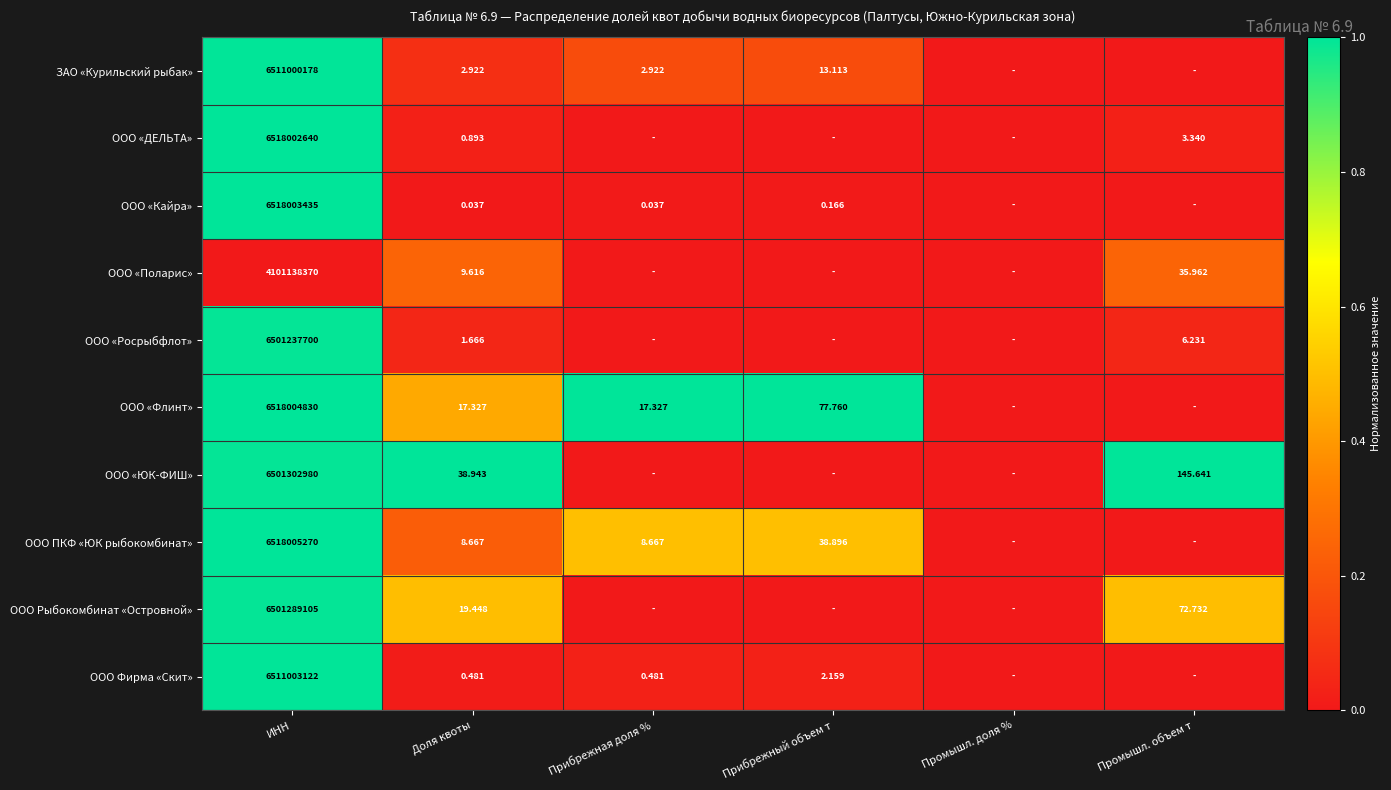

At ИНН, list the series in order from smallest to largest.

ООО «Поларис», ООО «Росрыбфлот», ООО Рыбокомбинат «Островной», ООО «ЮК-ФИШ», ЗАО «Курильский рыбак», ООО Фирма «Скит», ООО «ДЕЛЬТА», ООО «Кайра», ООО «Флинт», ООО ПКФ «ЮК рыбокомбинат»